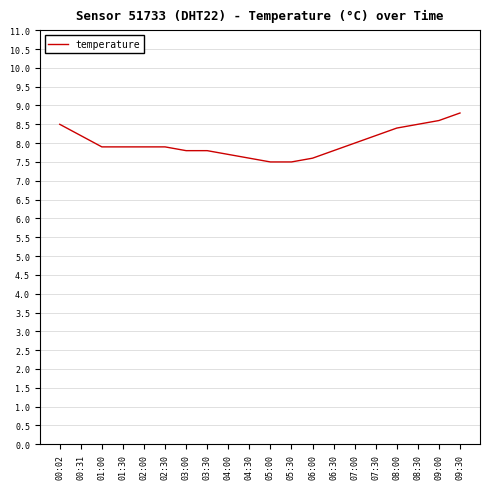

What is the minimum value shown in the chart?

7.5